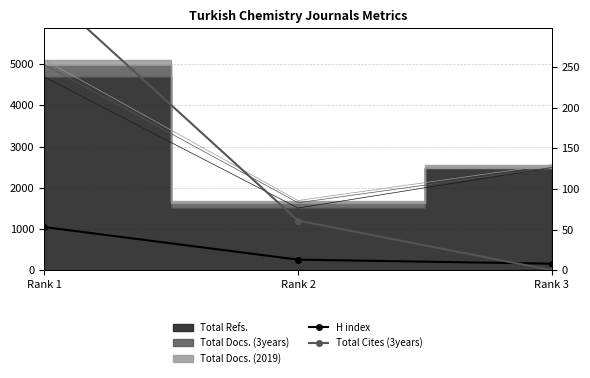

At which label does H index first exceed 13?

Rank 1